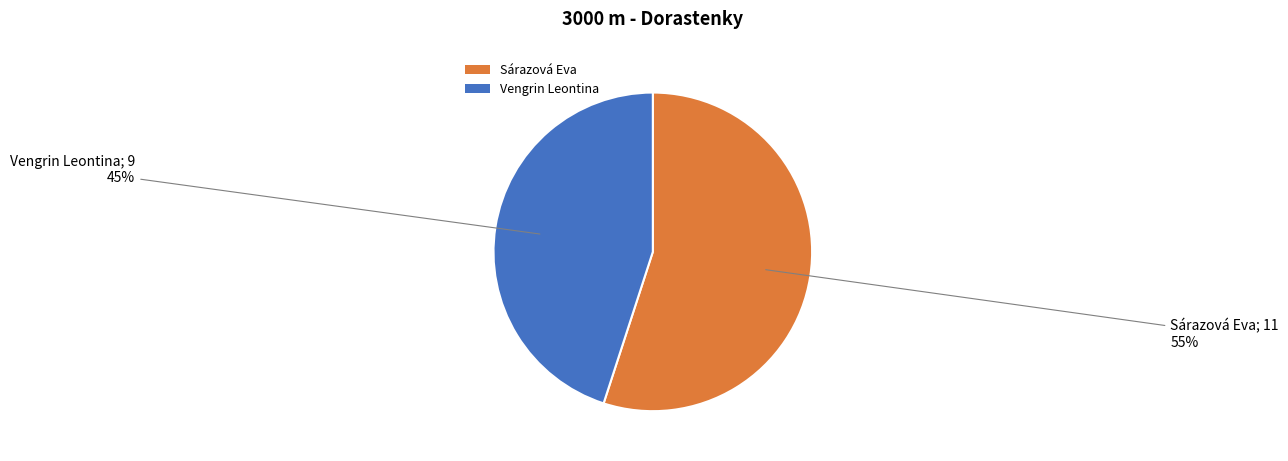

Which slice is the smallest?

Vengrin Leontina